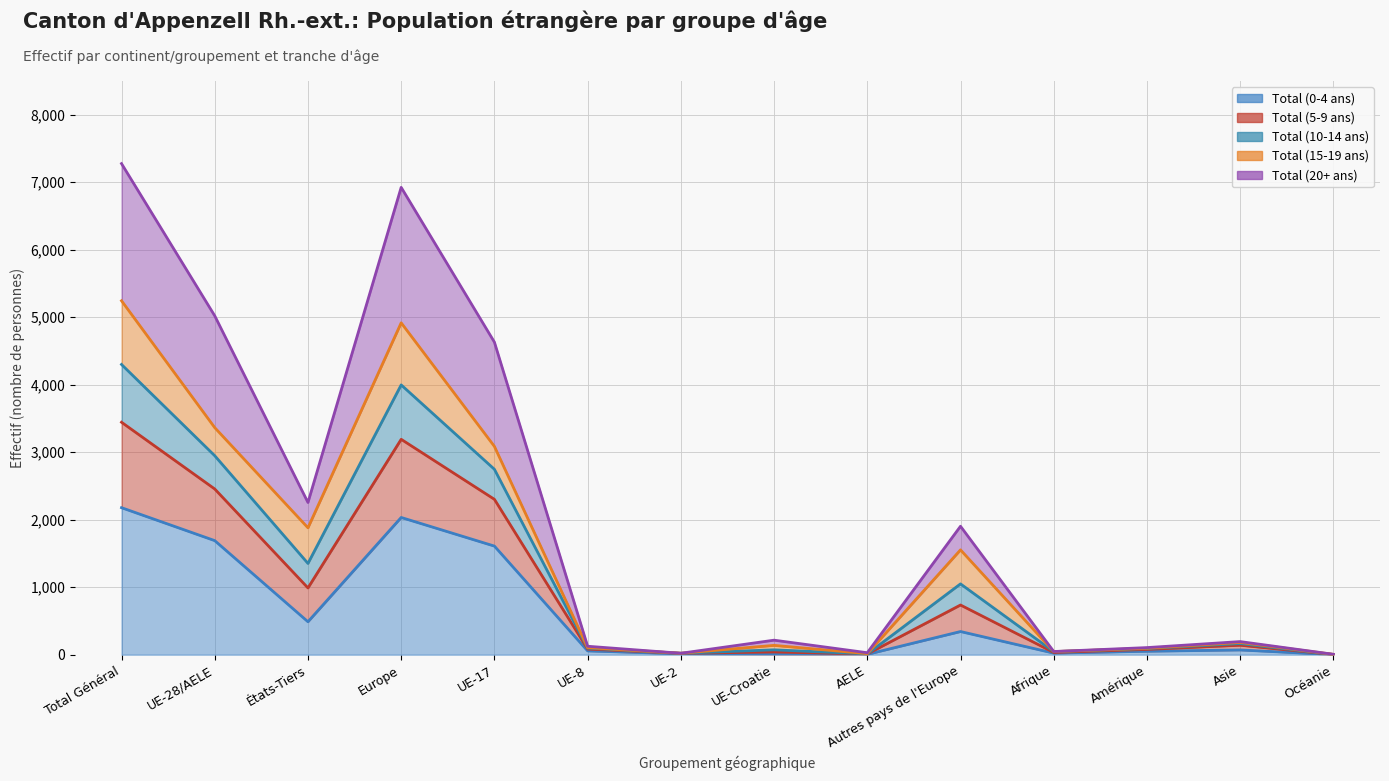

In Total (5-9 ans), how many points are higher than both neighbors (excluding endpoints)?

4